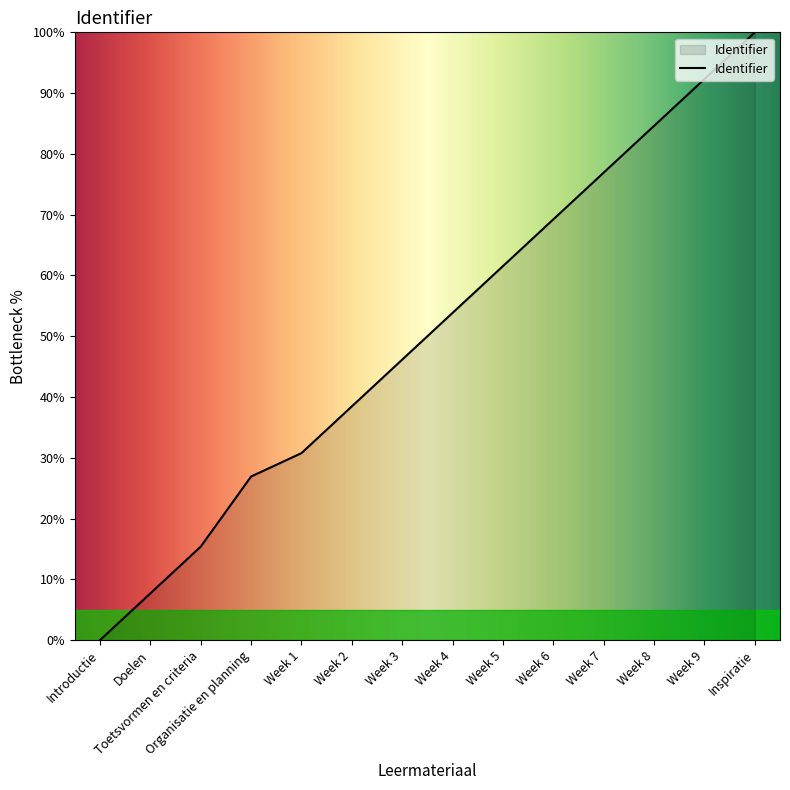

Reading right to left, list all the values displayed in this chart.

100.0	92.3	84.6	76.9	69.2	61.5	53.8	46.2	38.5	30.8	26.9	15.4	7.7	0.0